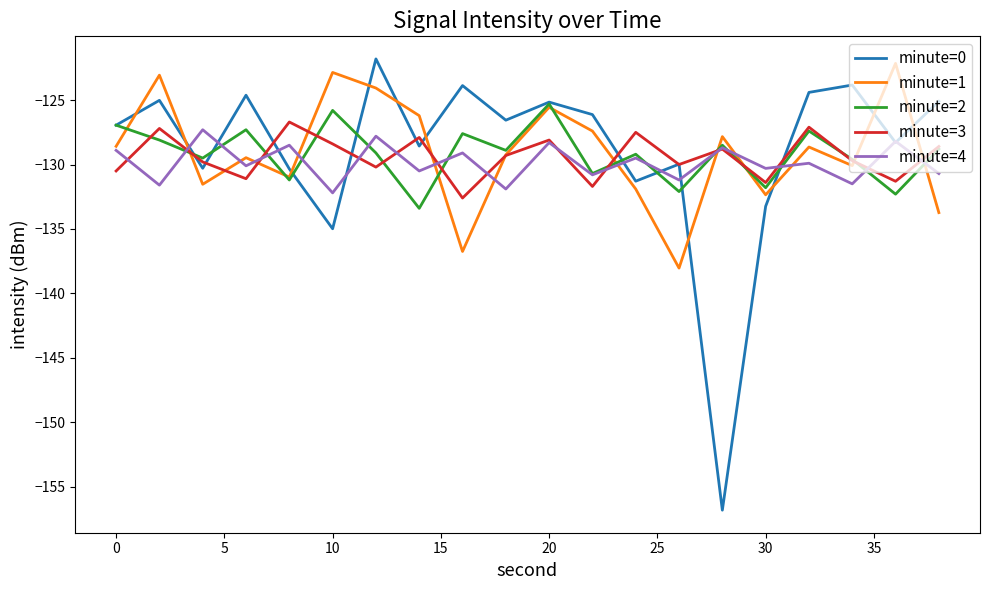

What is the smallest value displayed?

-156.8